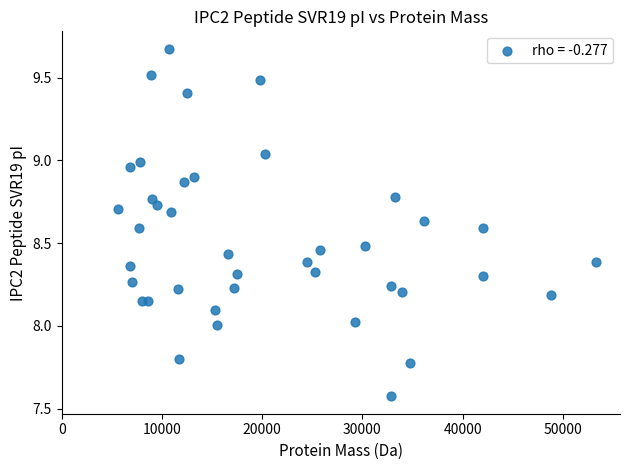

What is the range of Y values (max minus min)?

2.1